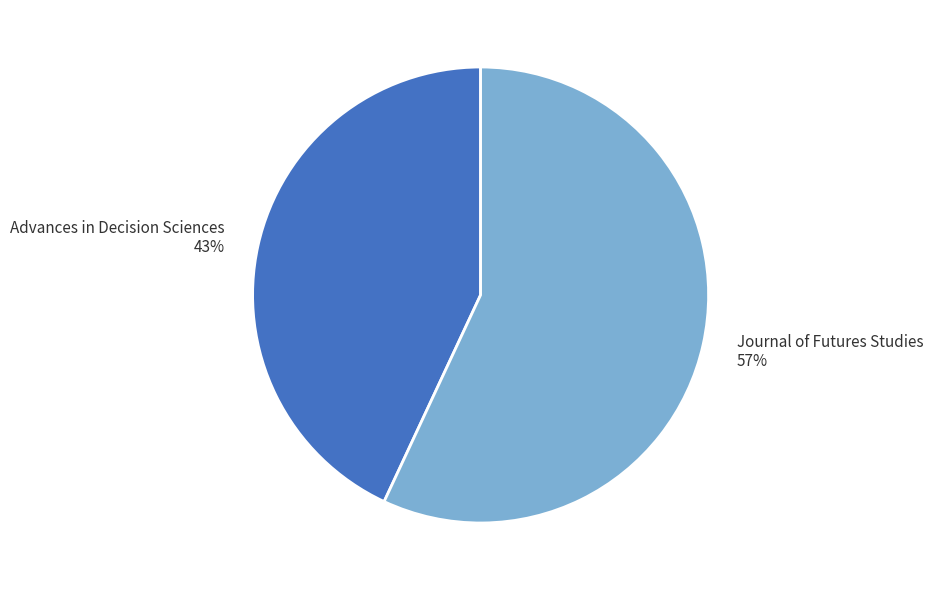

True or false: Advances in Decision Sciences accounts for 49% of the total.

False